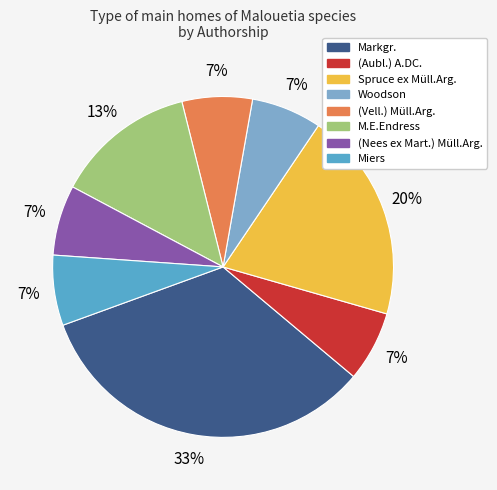

To the nearest percent, what is the average slice percentage?

12%